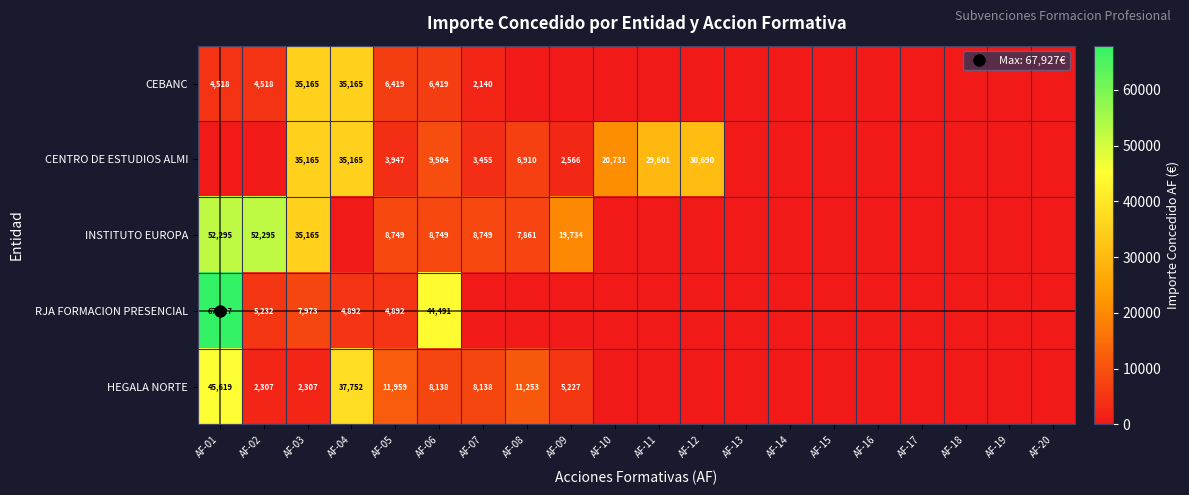

List the series in order of their peak value, highest first.

RJA FORMACION PRESENCIAL, INSTITUTO EUROPA, HEGALA NORTE, CEBANC, CENTRO DE ESTUDIOS ALMI